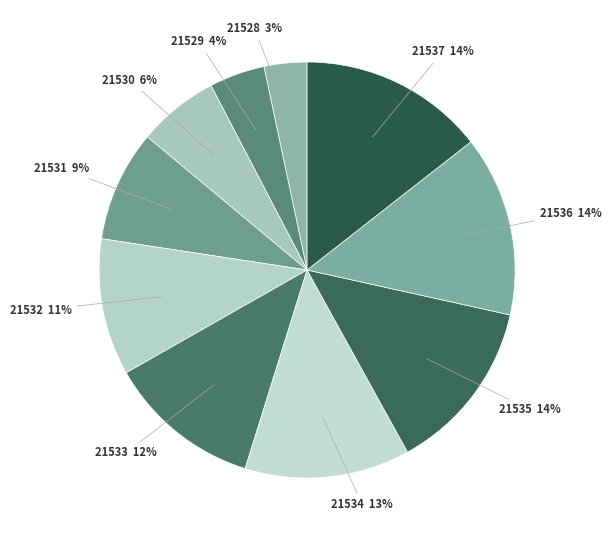

Which category has the smallest portion of the pie?

21528